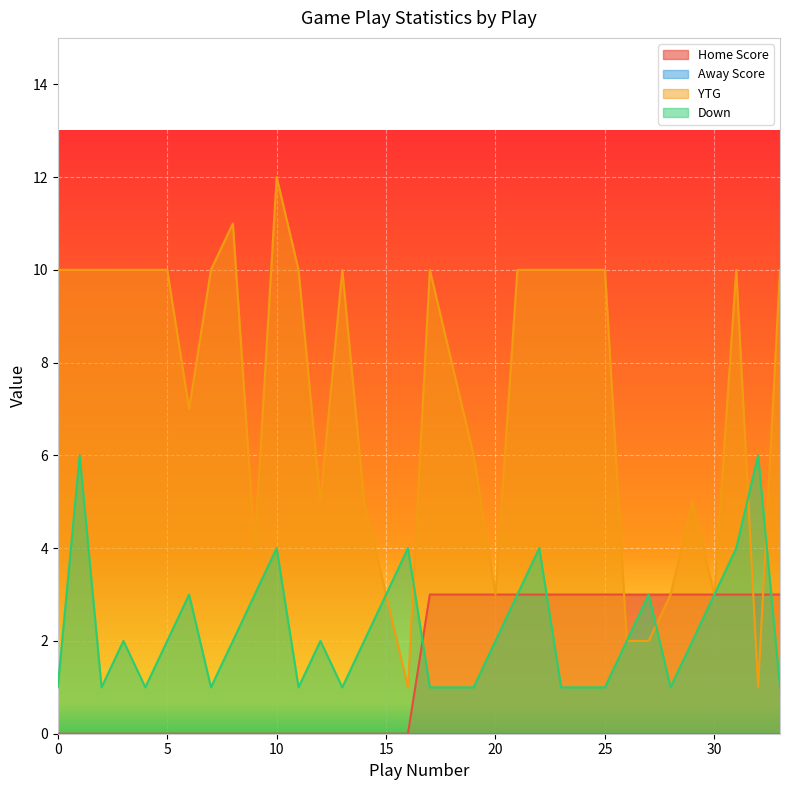

Is the value of Down at 26 greater than the value of YTG at 2?

No